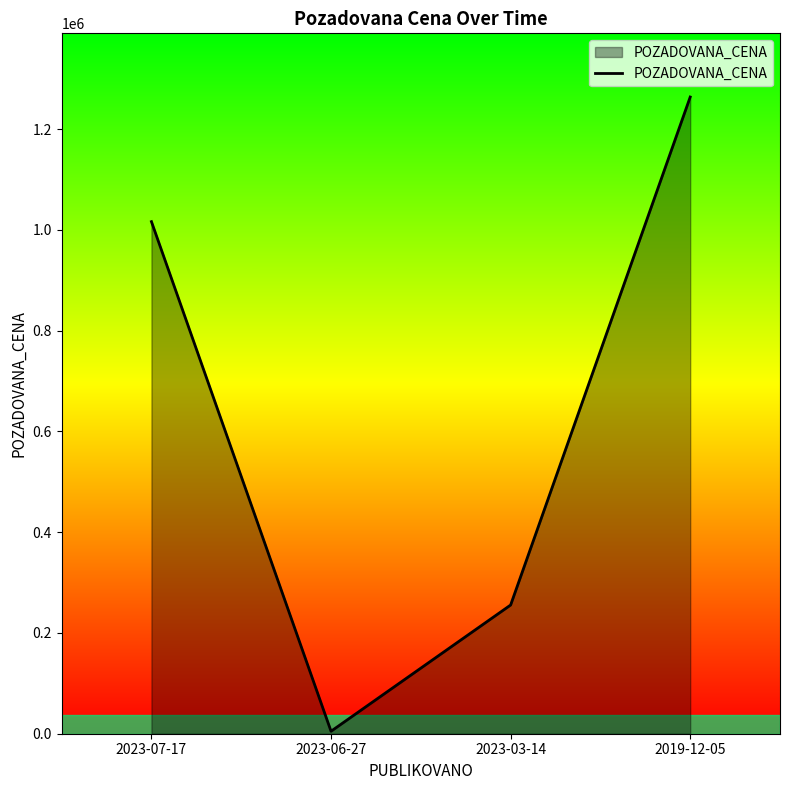

Which label corresponds to the smallest value in the chart?

2023-06-27